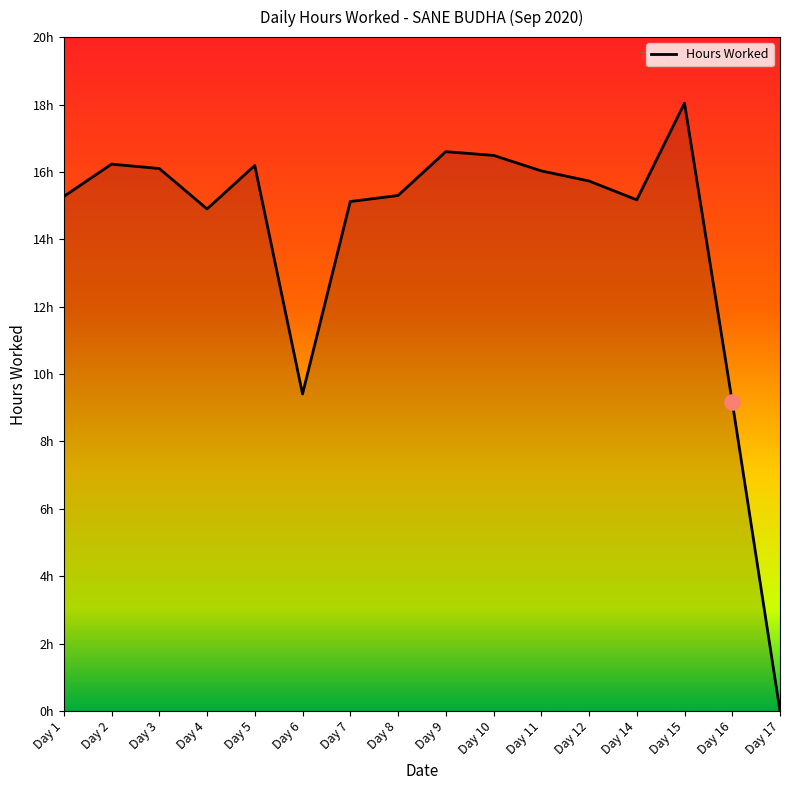

Approximately how many times larger is the value at Day 7 compared to Day 14?

1.0